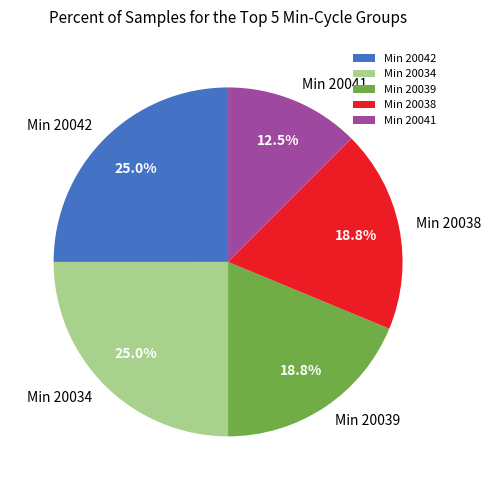

Approximately how many times larger is the value at Min 20041 compared to Min 20034?

0.5